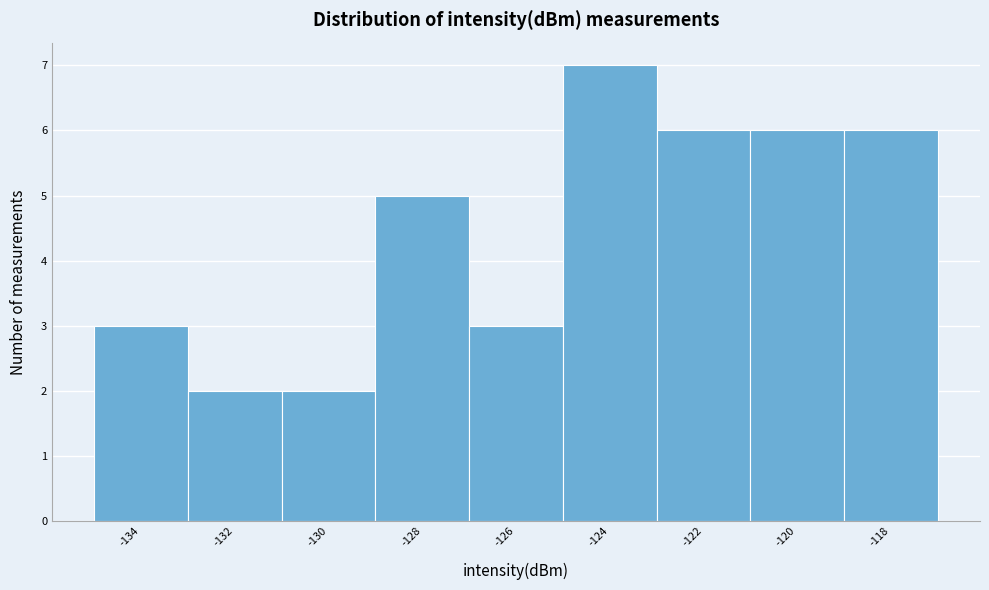

Reading right to left, what are all the values shown in this chart?

6	6	6	7	3	5	2	2	3